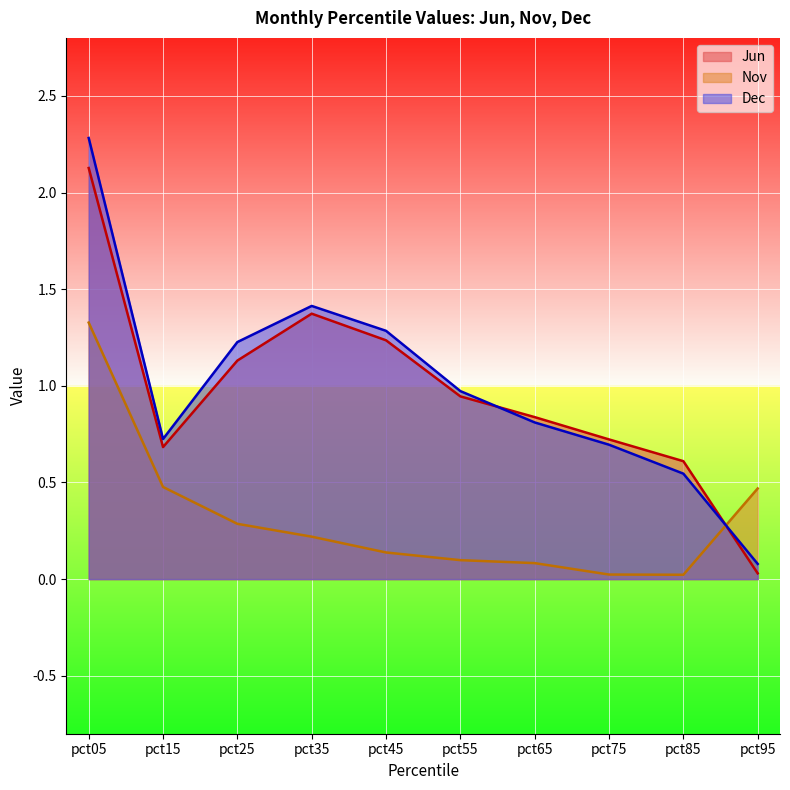

True or false: Dec has a value of 1.3 at pct45.

True